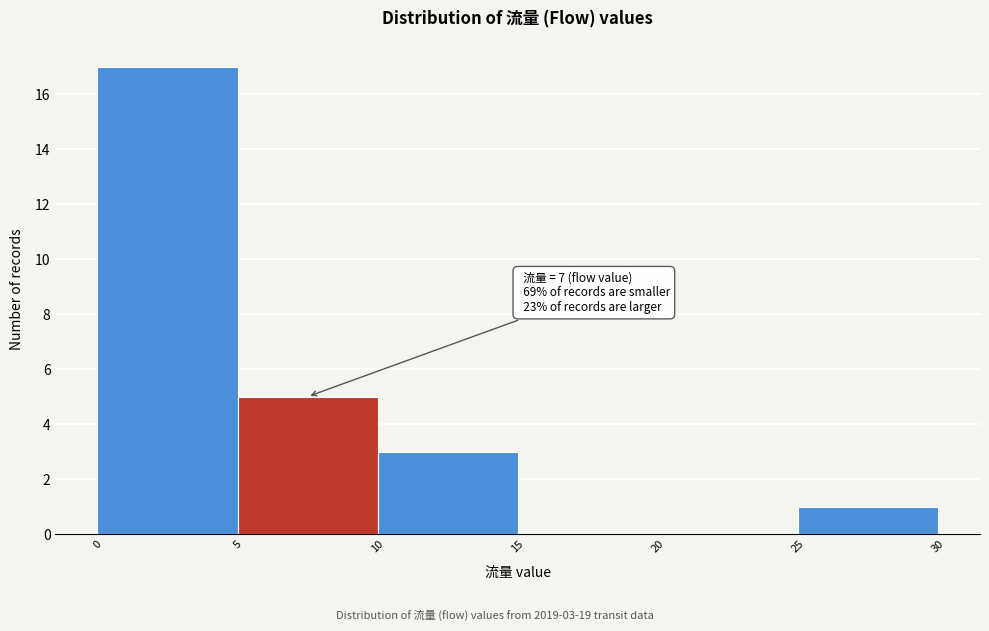

Which range on the x-axis has the tallest bar?

0 to 5